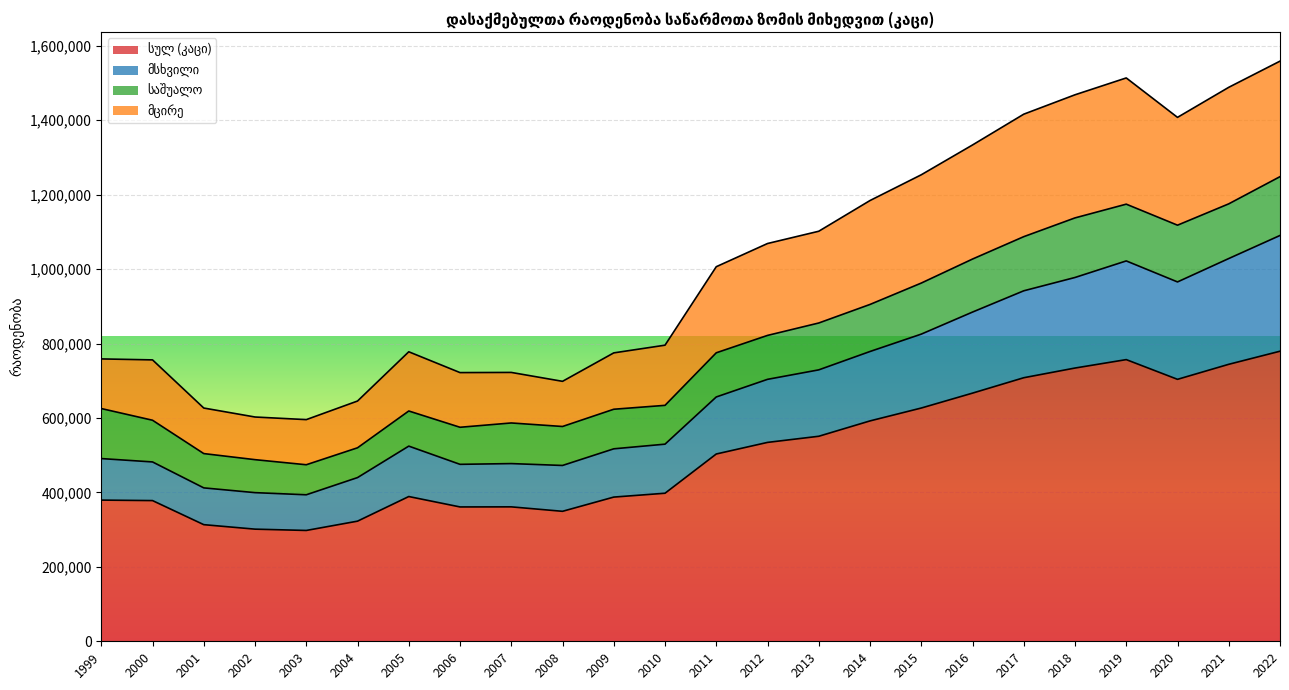

Does the chart display data point markers on the line(s)?

No